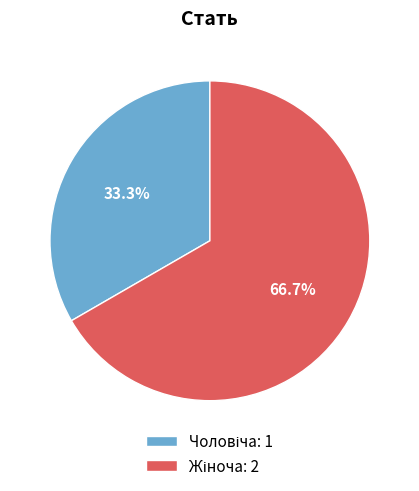

How many segments does this pie chart have?

2